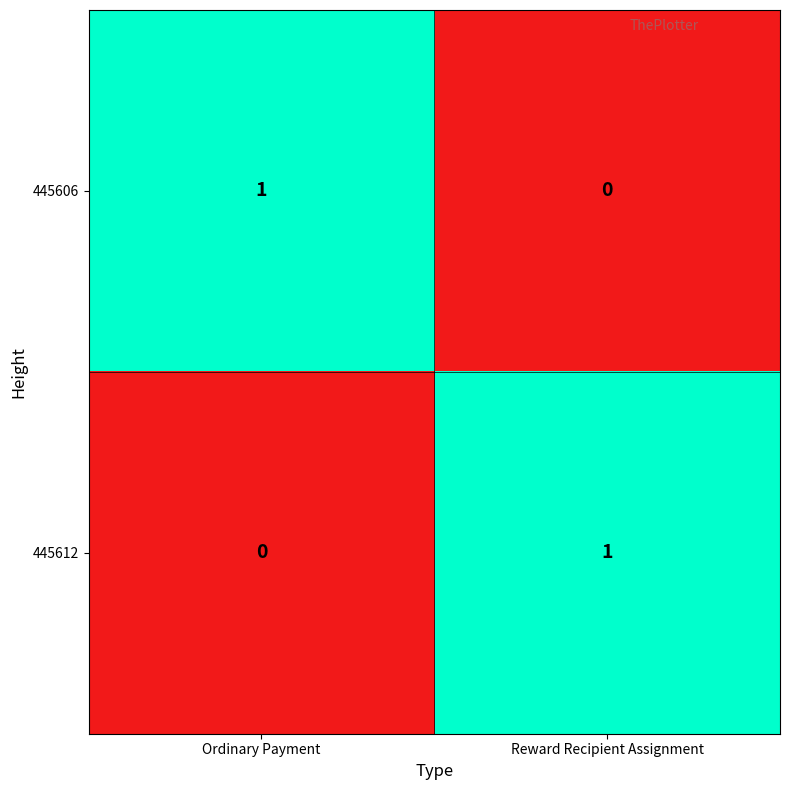

The value of 445606 at Reward Recipient Assignment is 0. True or false?

True